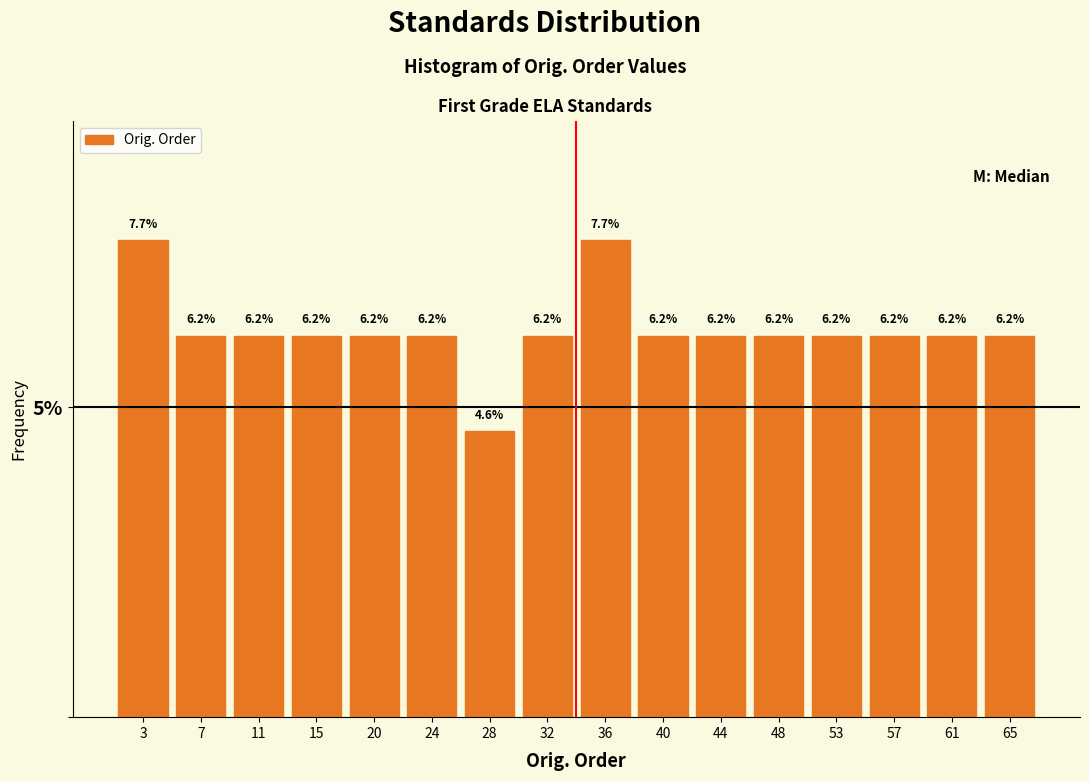

How tall is the bar that spans 26.0 to 30.0 on the x-axis? The bar edges are not printed on the chart, so give them approximately, as read against the axis.

4.6